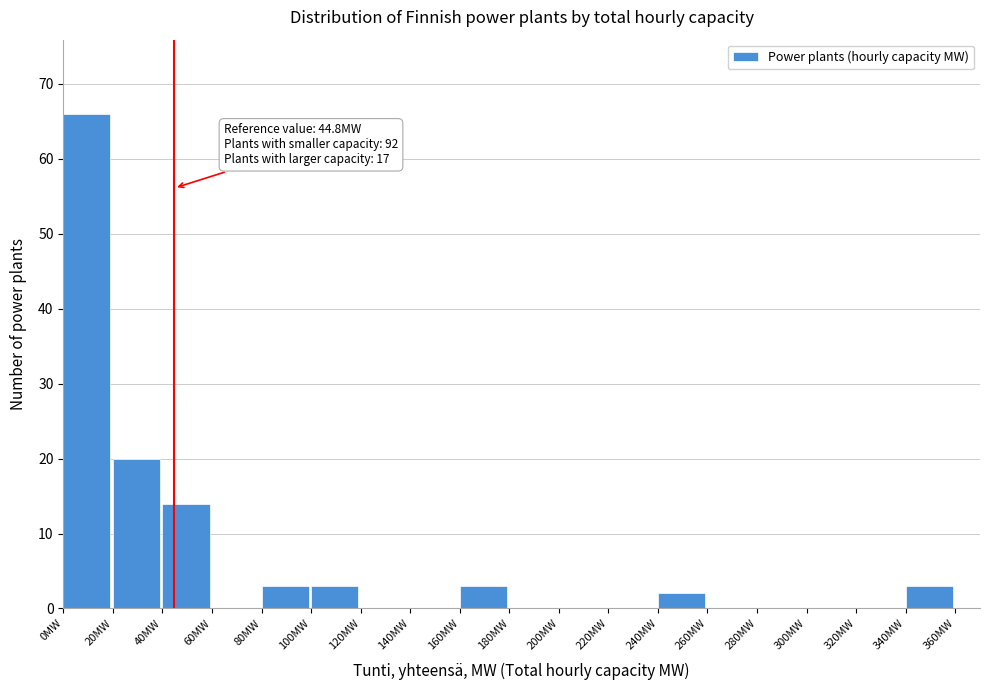

Over which range of the x-axis is the bar tallest?

0 to 20